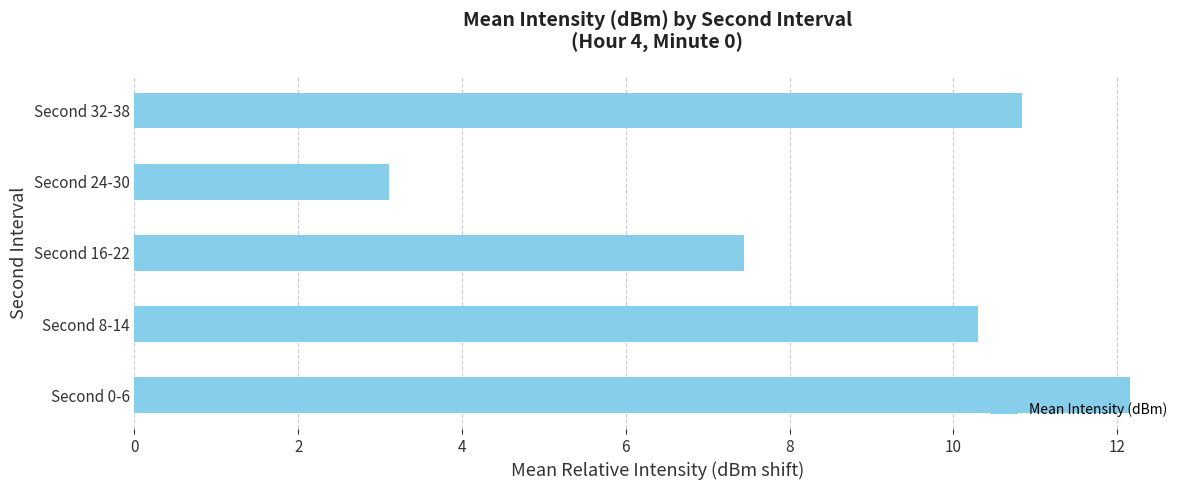

Rank the categories by value from lowest to highest.

Second 24-30, Second 16-22, Second 8-14, Second 32-38, Second 0-6